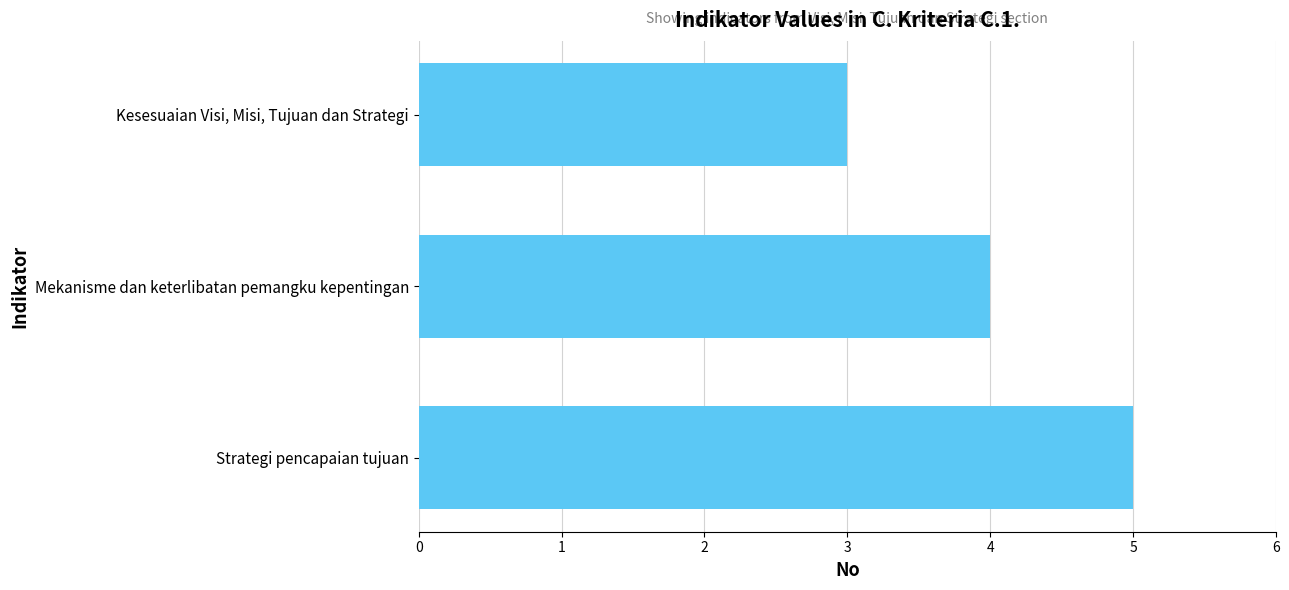

Count the values in the range 3 to 5.

3